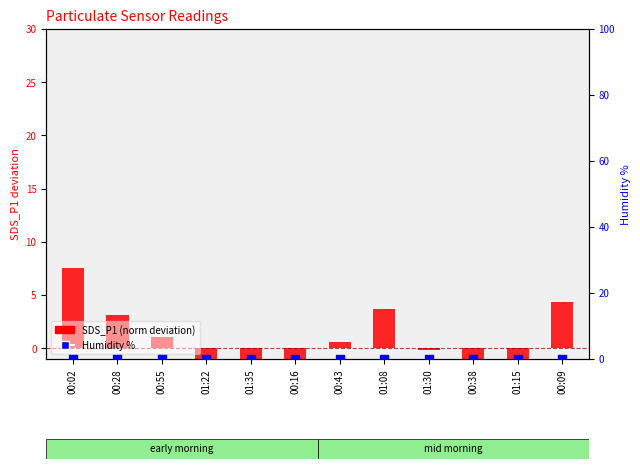

Which series has the largest Y range (max minus min)?

SDS_P1 (norm)